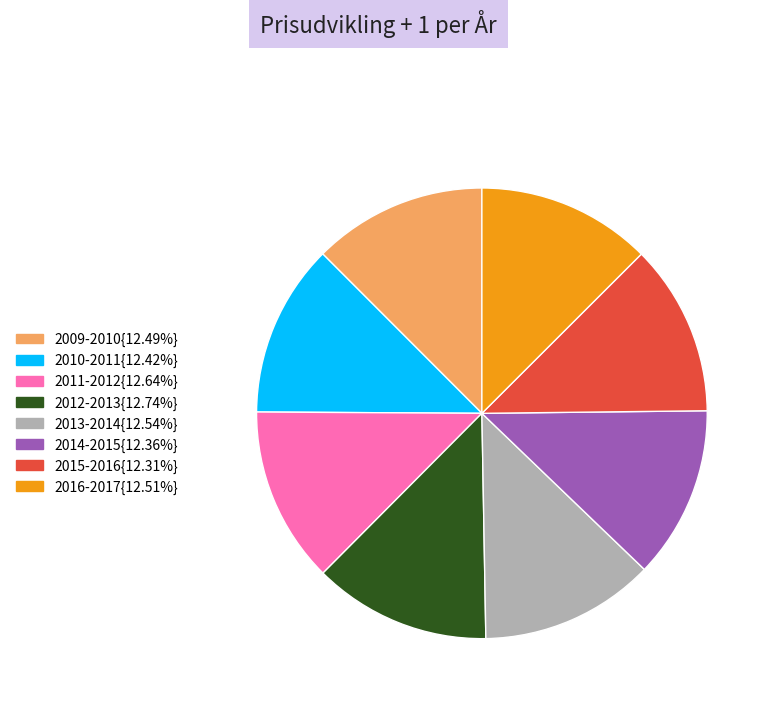

Is the sum of 2009-2010{12.49%} and 2010-2011{12.42%} greater than half?

No